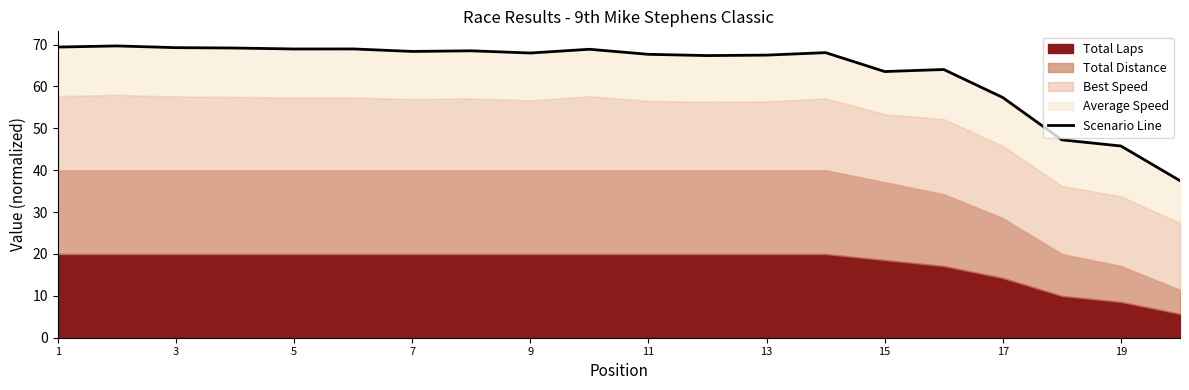

At which label is the value closest to 53?

17